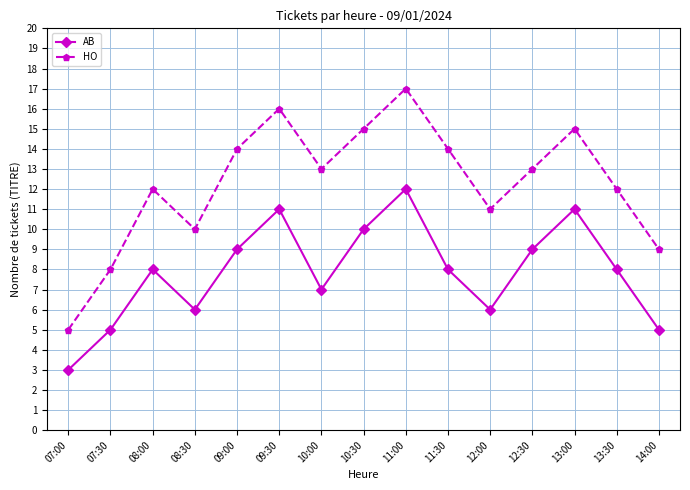

List the series in order of their overall mean, highest first.

HO, AB